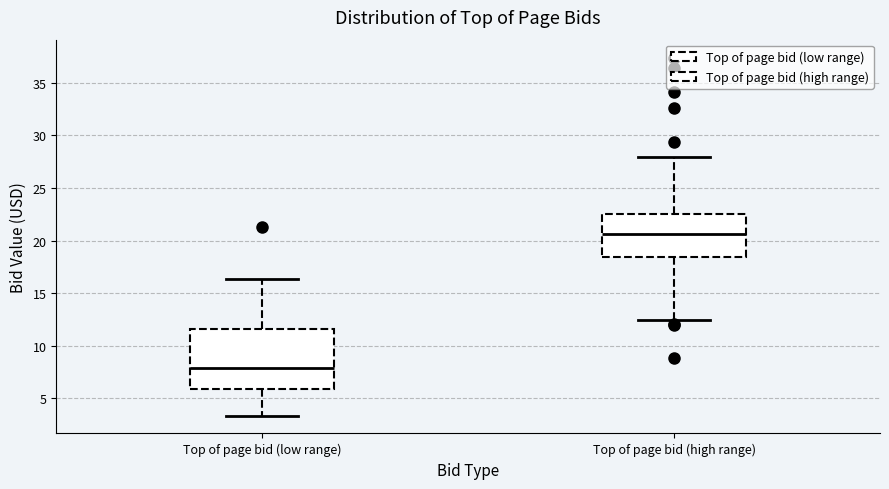

Reading left to right, read every box against the y-axis: the position of its median line, the range the box covers, and the ends of its whiskers. The values are not printed on the chart, so give them approximately, as read against the axis.

Top of page bid (low range): median 8.0, box 6.0 to 11.5, whiskers 3.5 to 16.5
Top of page bid (high range): median 20.5, box 18.5 to 22.5, whiskers 12.5 to 28.0